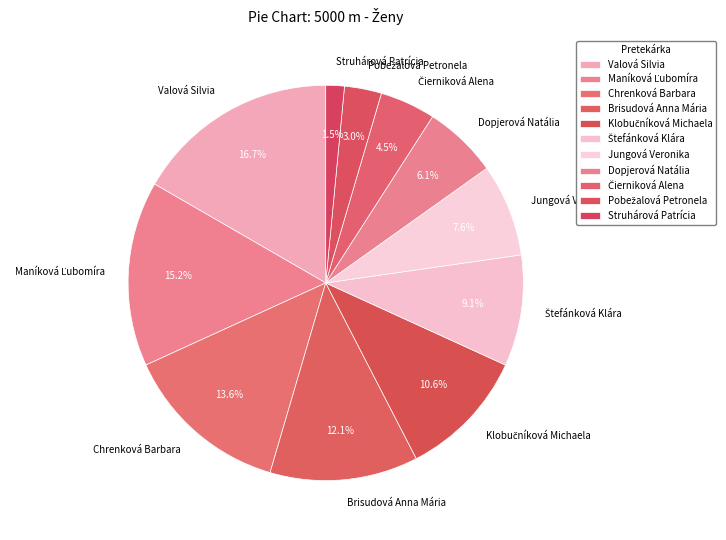

Do Struhárová Patrícia and Valová Silvia together represent more than half of the pie?

No